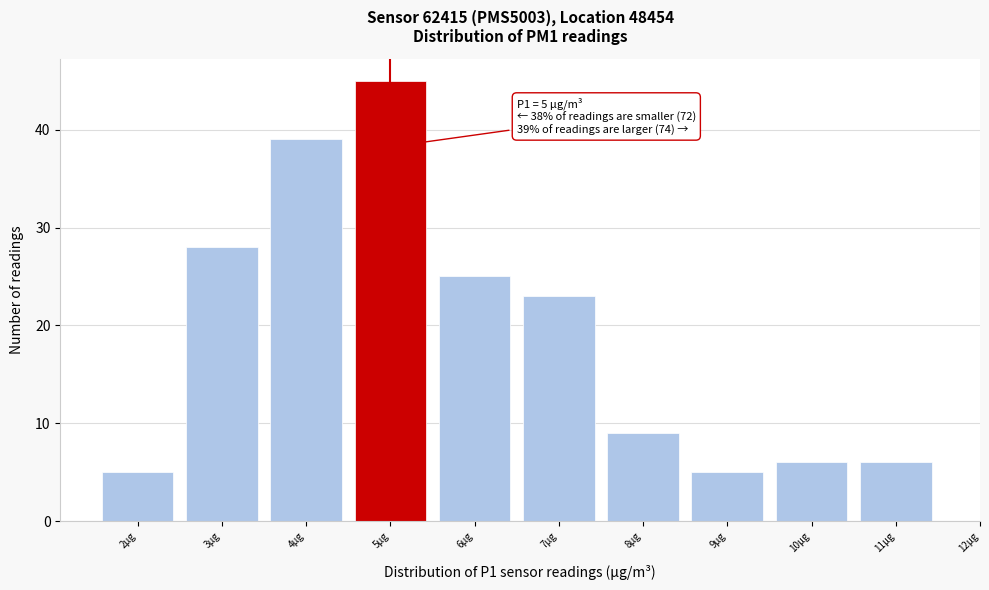

Over which range of the x-axis is the bar tallest?

4.5 to 5.5